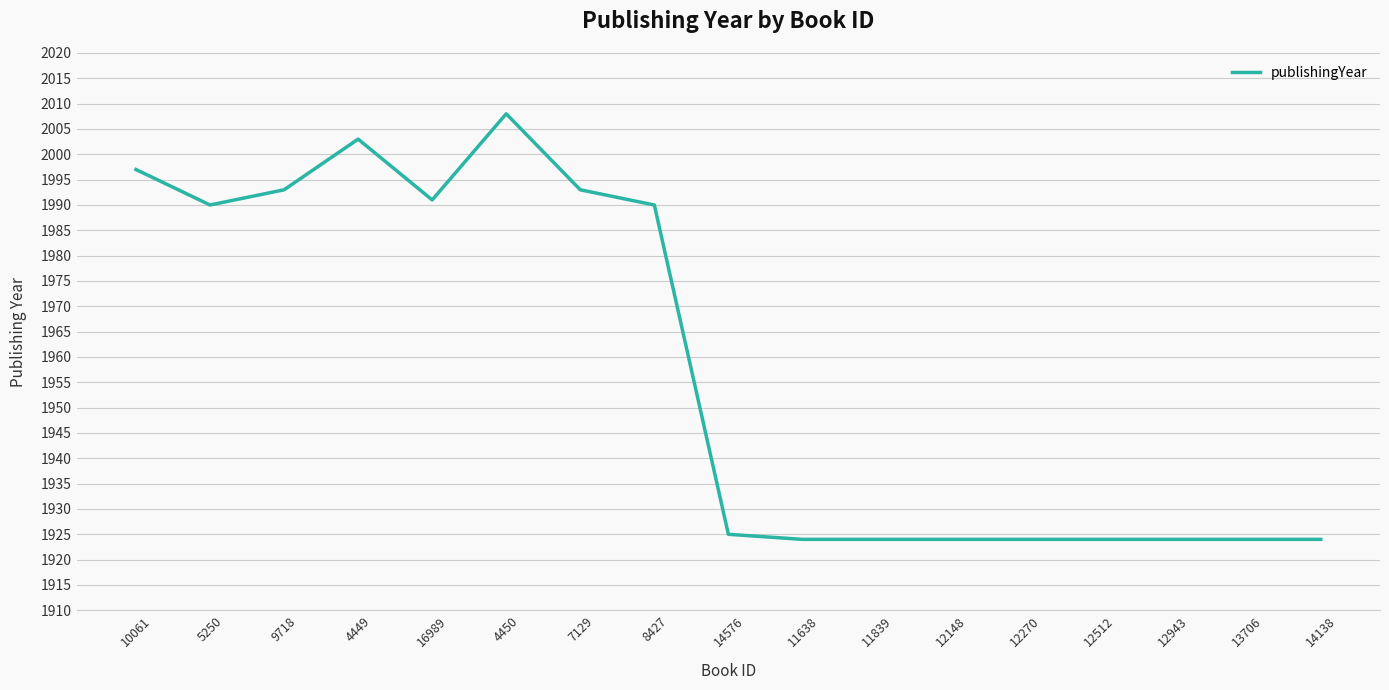

The value at 11638 is 1924. True or false?

True